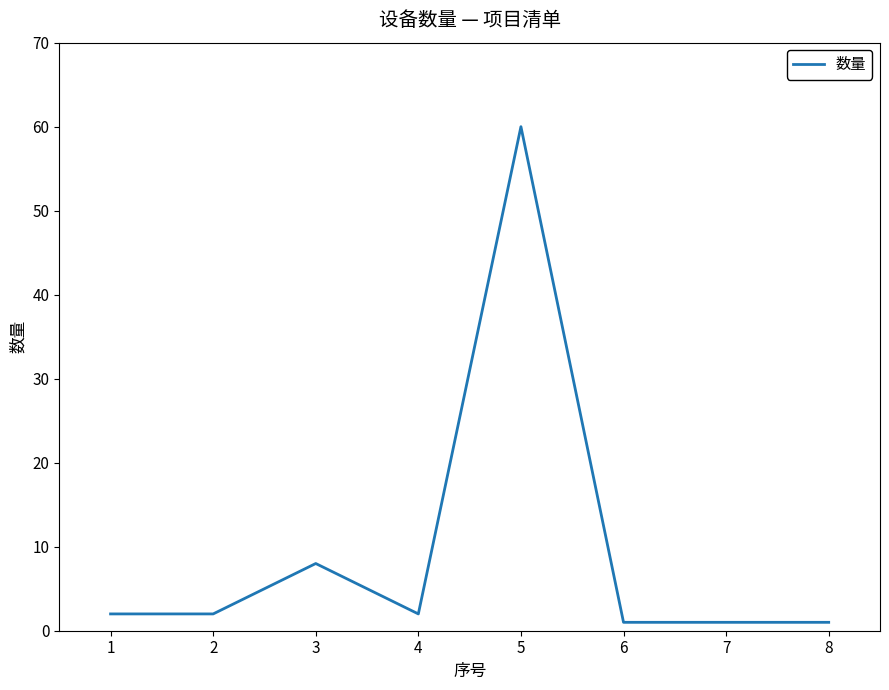

What is the change in value from 2 to 5?

+58